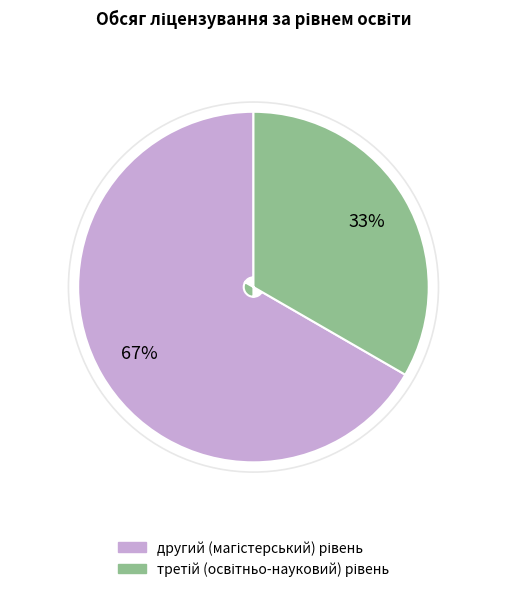

Does any single category account for the majority?

Yes